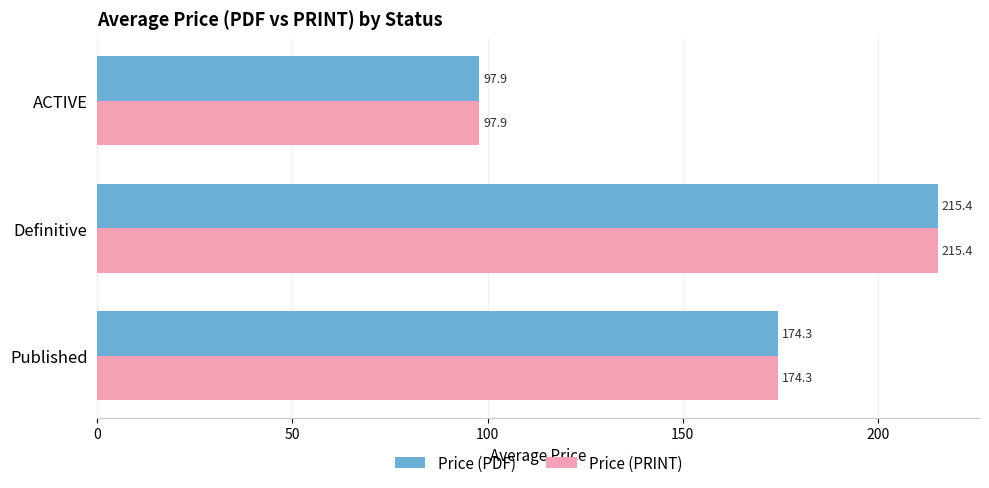

The Price (PDF) series shows 63.9 at Published. True or false?

False